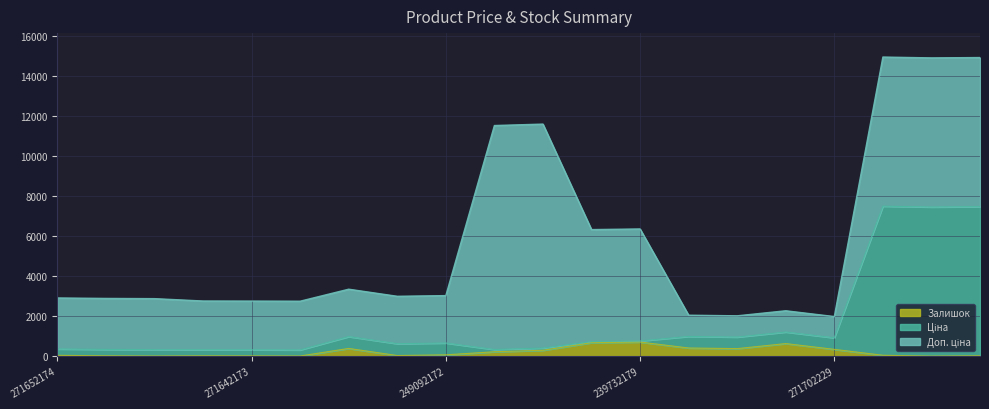

What is the maximum value for Залишок?

702.0